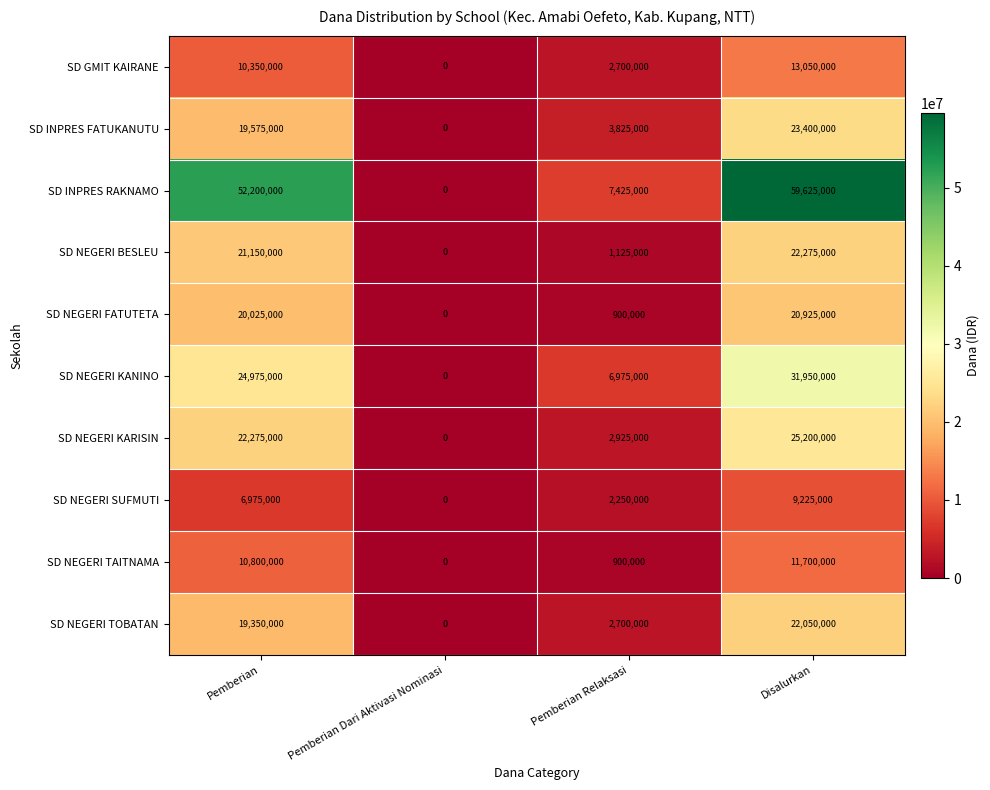

How many positive values does the SD NEGERI TAITNAMA series have?

3